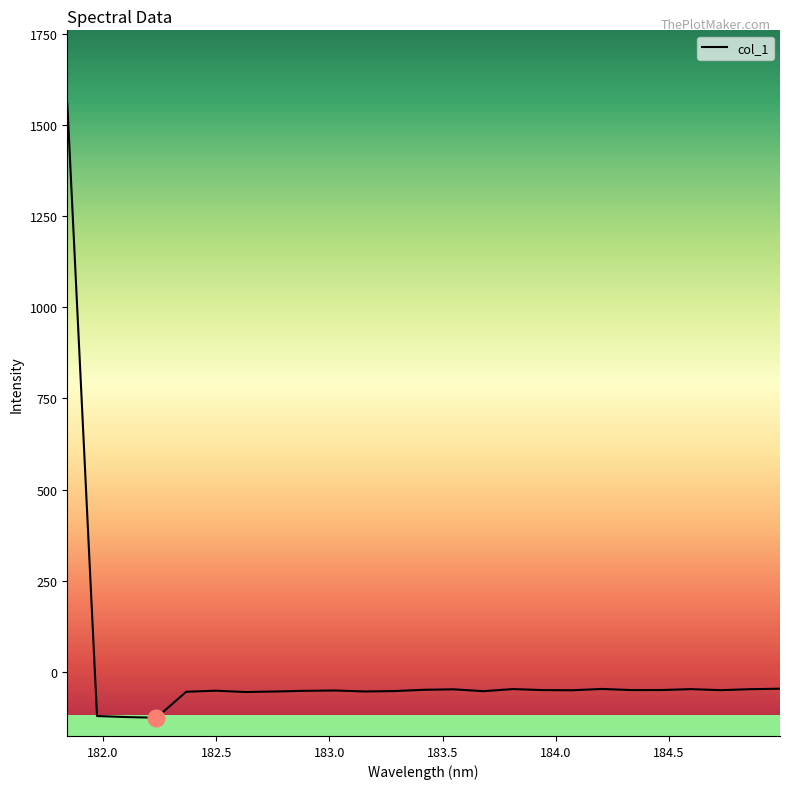

What is the difference between the maximum and minimum values?

1685.7